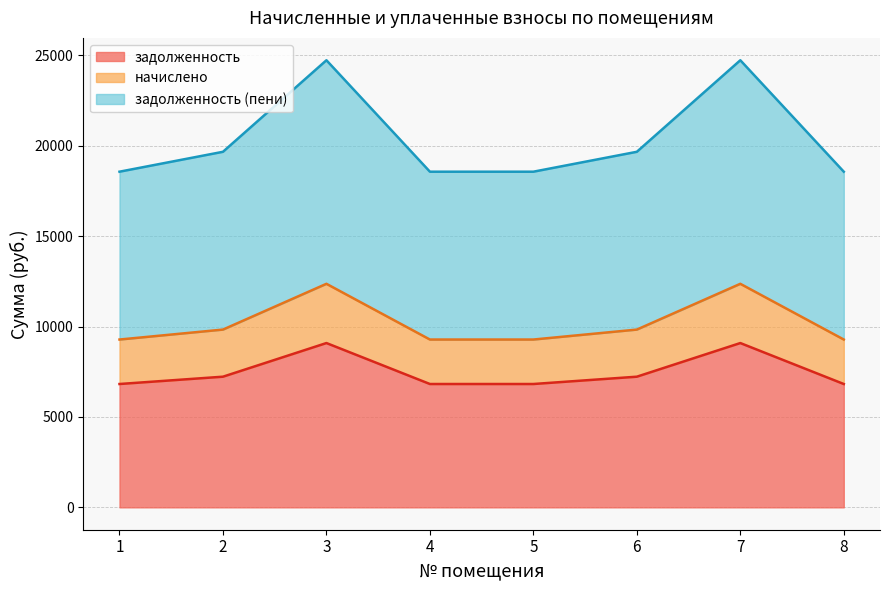

True or false: начислено and задолженность (пени) intersect in this chart.

False